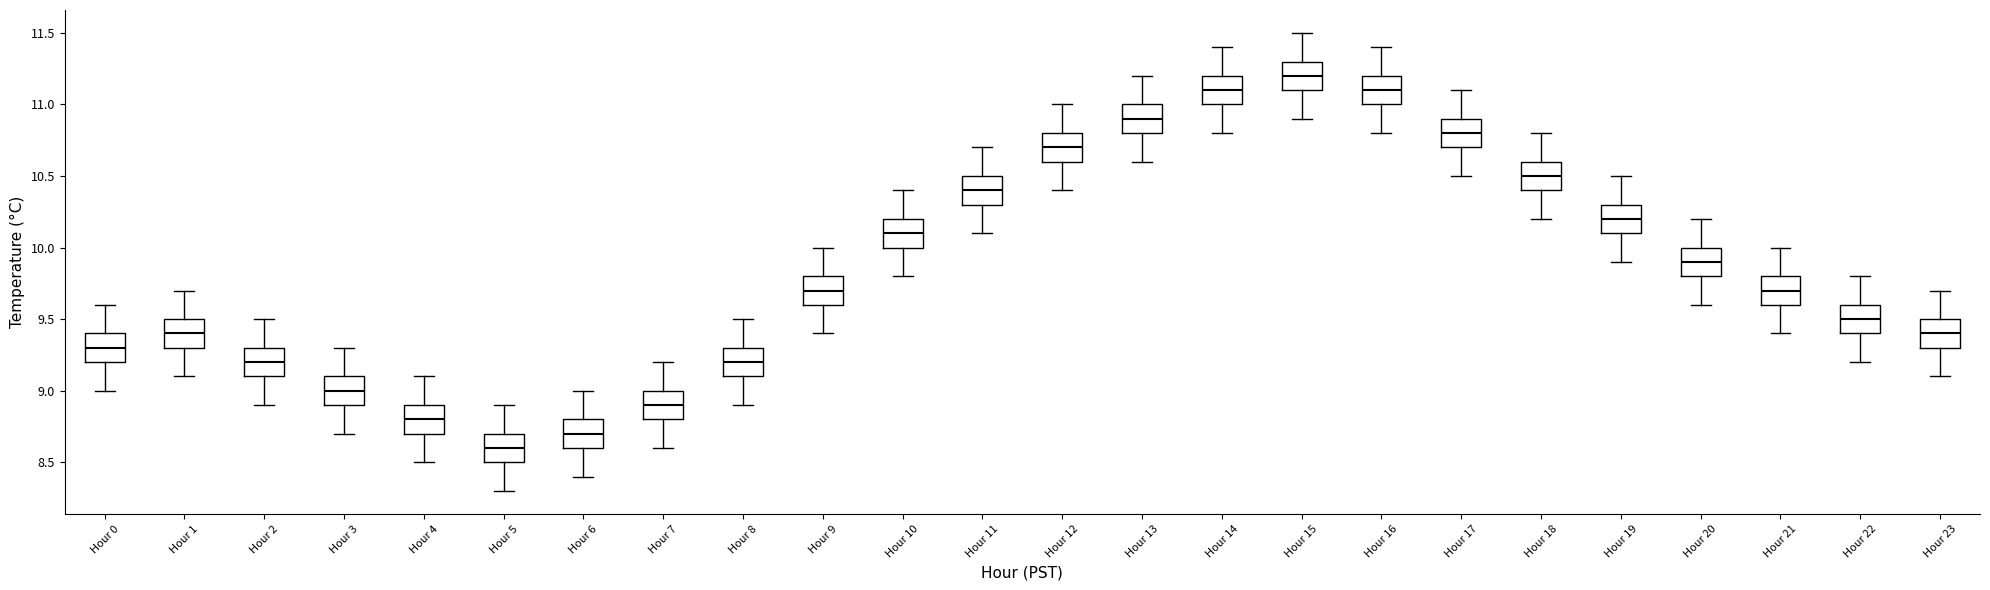

Where is the upper edge of the box for Hour 13 on the y-axis? The values are not printed on the chart, so give them approximately, as read against the axis.

11.0